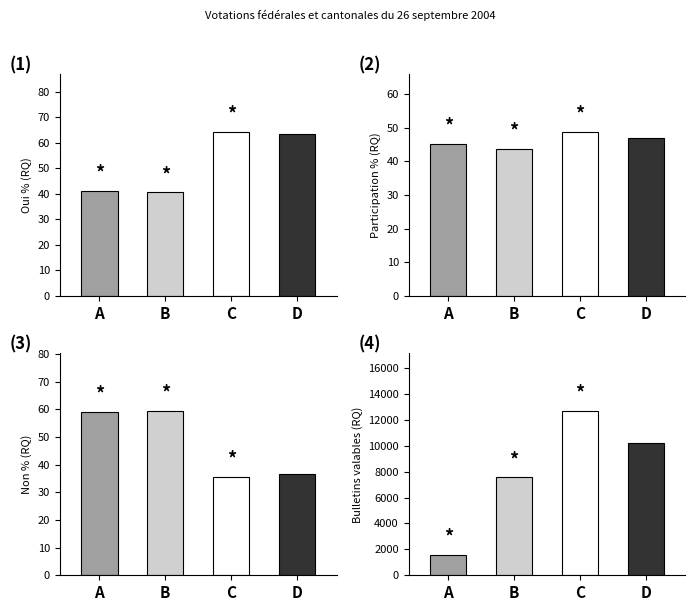

Reading left to right, extract all data points from this chart.

(1): A=41.0	B=40.6	C=64.4	D=63.3
(2): A=45.1	B=43.7	C=48.8	D=46.9
(3): A=59.0	B=59.4	C=35.6	D=36.7
(4): A=1601.0	B=7563.0	C=12675.0	D=10223.0